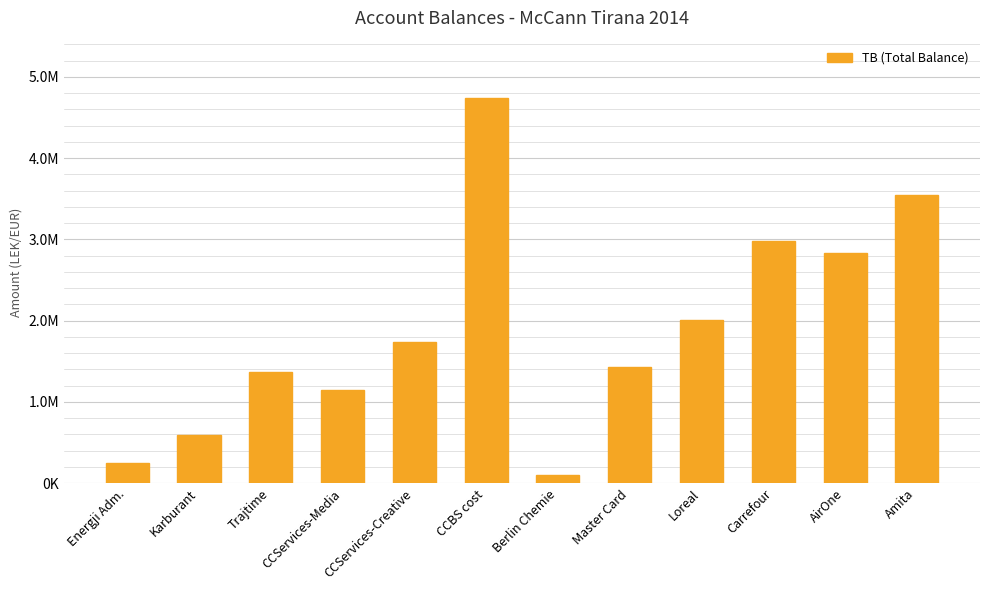

What is the sum of all values?

22726303.8